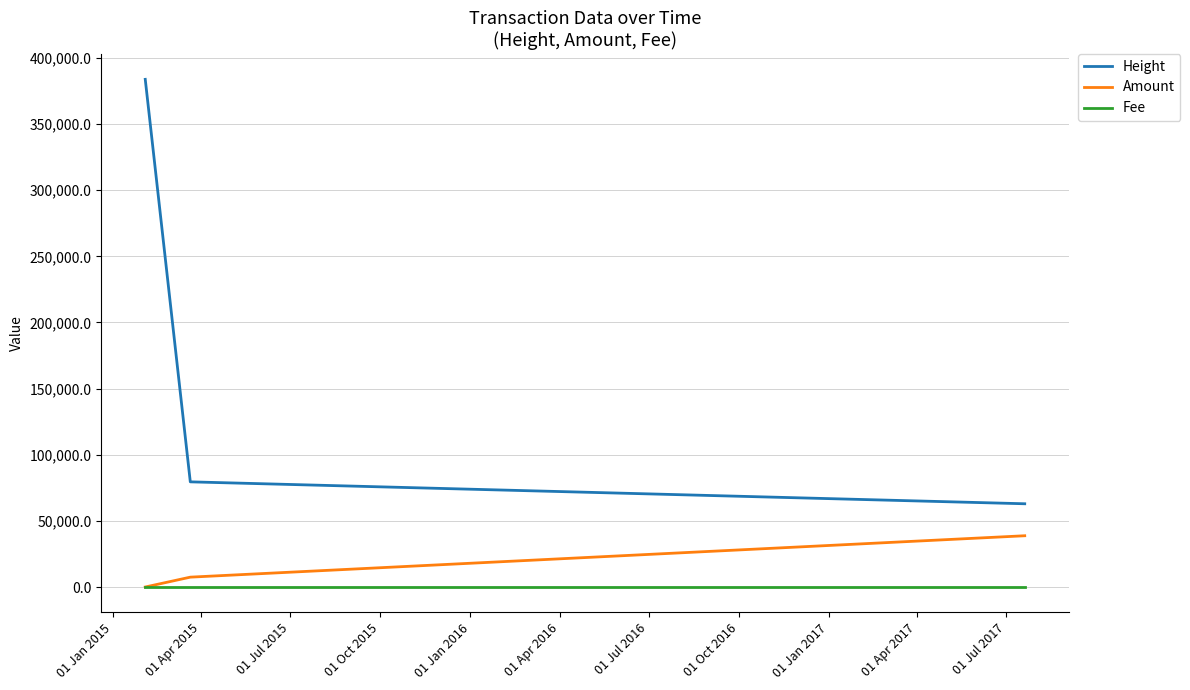

How many values in the Amount series are below 7446?

1